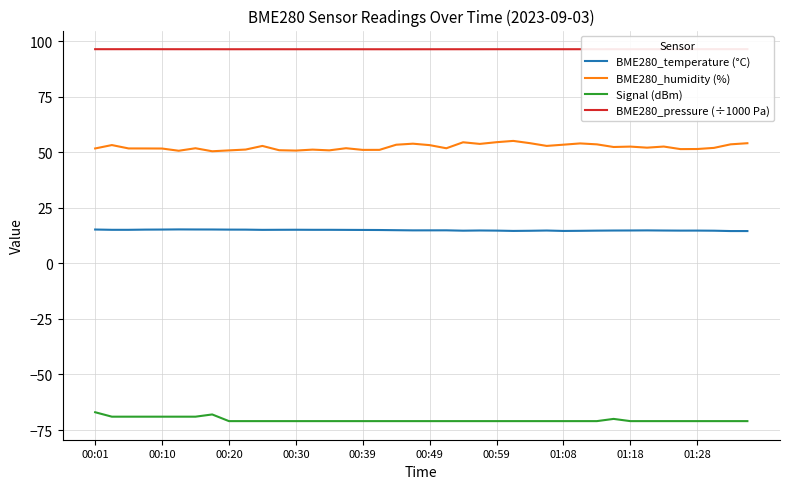

True or false: BME280_humidity (%) and BME280_temperature (°C) cross at least once.

False